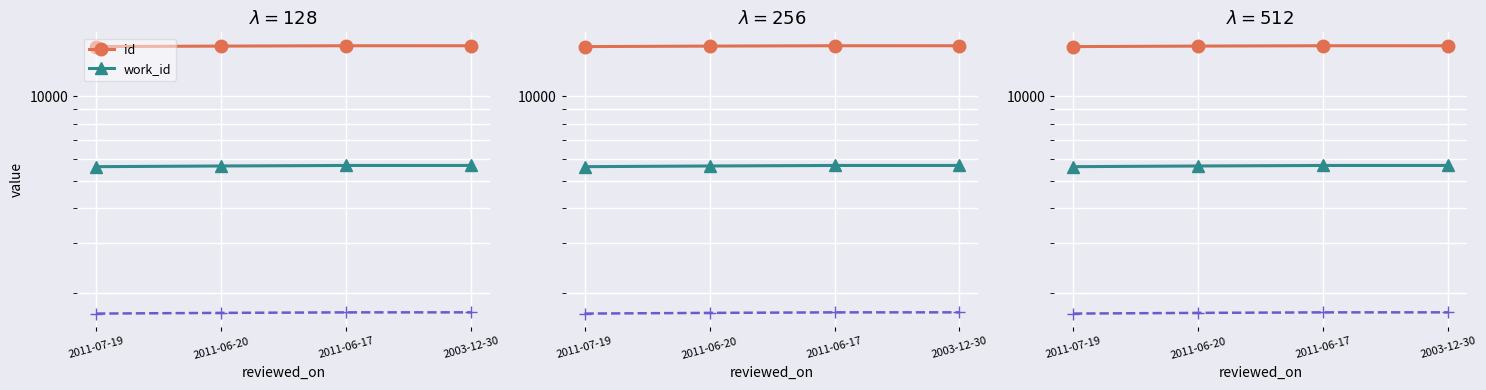

What is the sum of the work_id values at 2003-12-30 and 2011-06-20?

11341